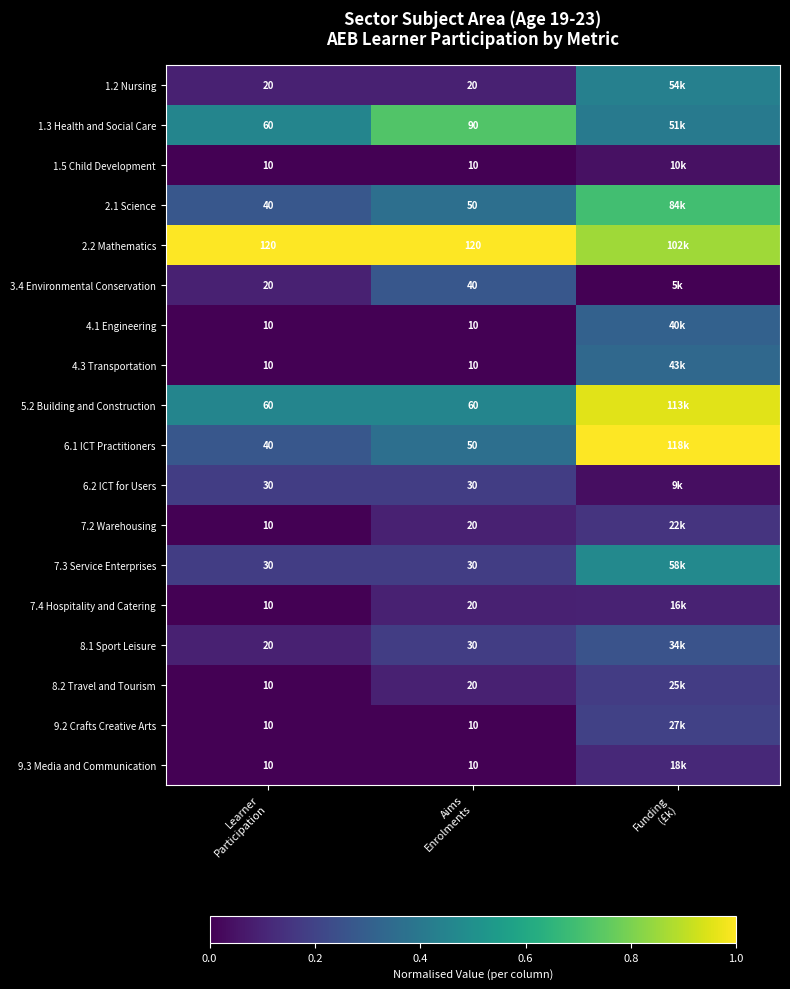

How many 1.2 Nursing values are between 0 and 1?

3